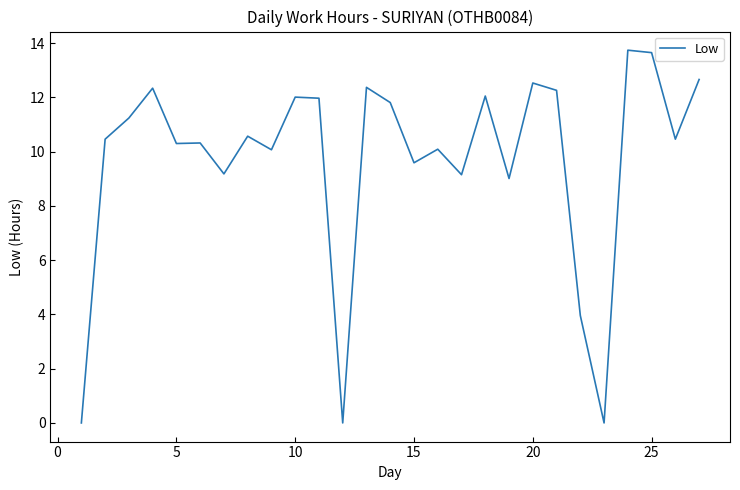

What is the difference between the maximum and minimum values?

13.7